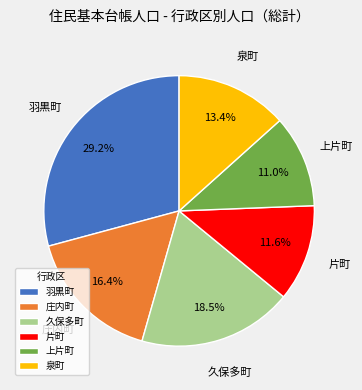

What percentage do 羽黒町 and 久保多町 together represent?

47.7%